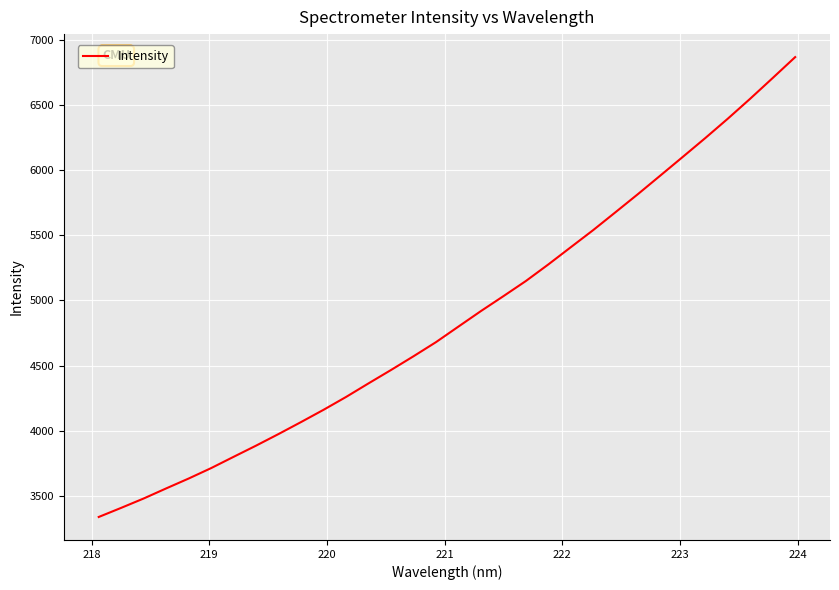

What is the difference between the maximum and minimum values?

3536.2